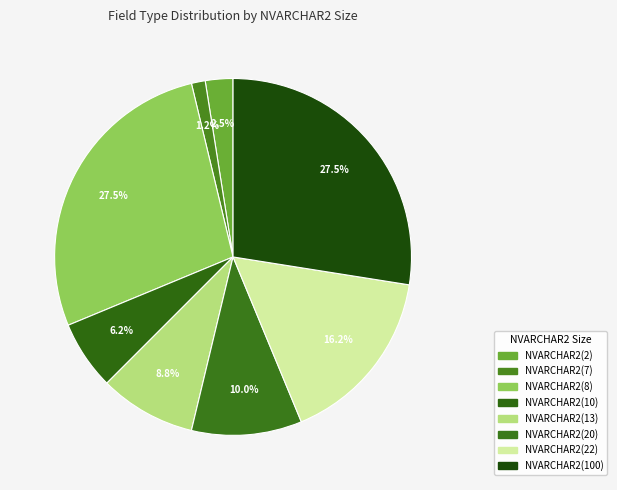

Which category has the biggest portion of the pie?

NVARCHAR2(8)